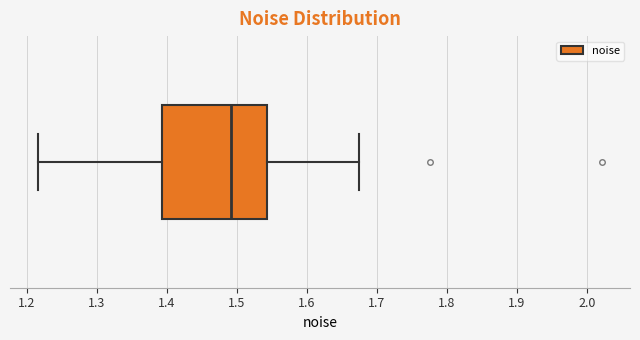

Where is the right edge of the box on the x-axis? The values are not printed on the chart, so give them approximately, as read against the axis.

1.54